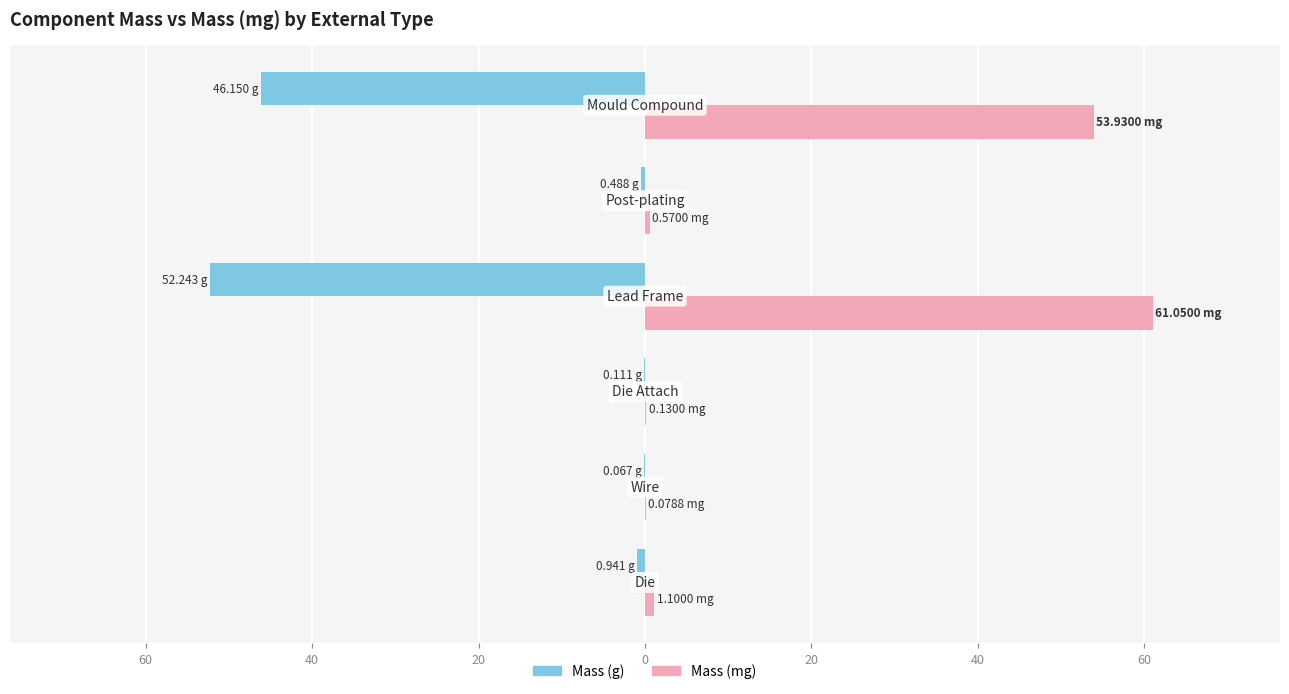

What are all the series names shown in the legend?

Mass (g), Mass (mg)